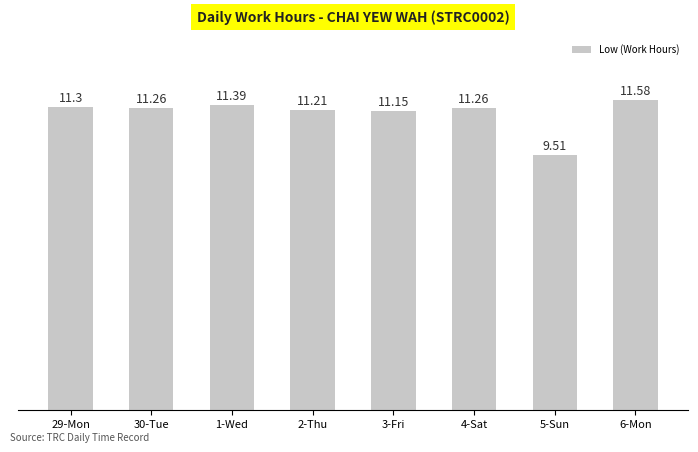

What is the maximum value shown in the chart?

11.6